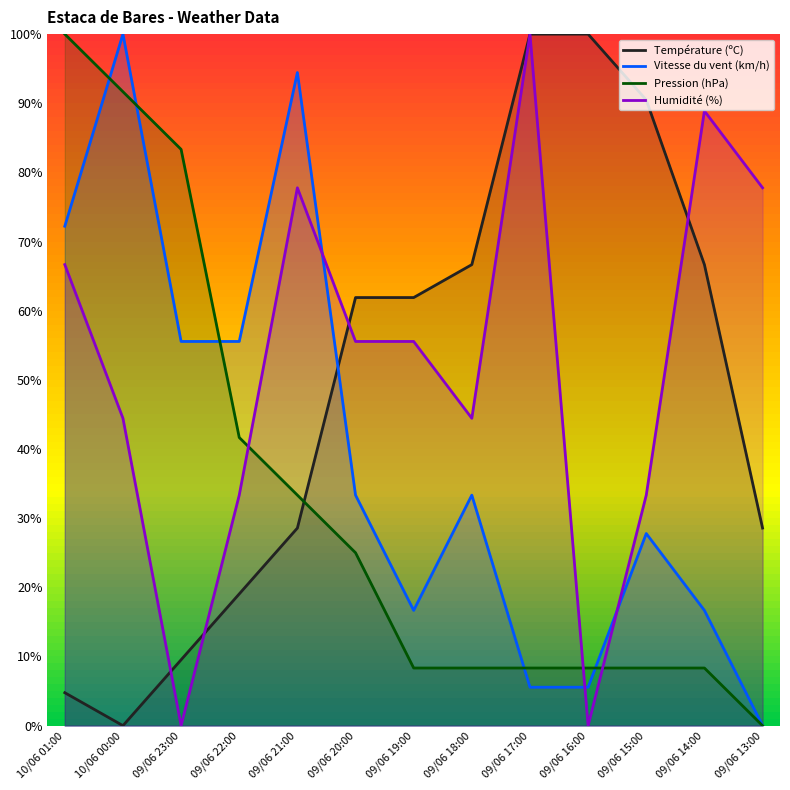

At 09/06 13:00, list the series in order from largest to smallest.

Humidité (%), Température (ºC), Vitesse du vent (km/h), Pression (hPa)